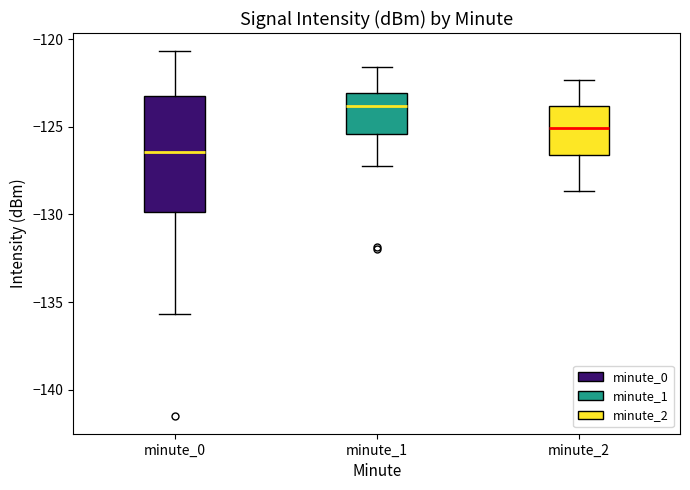

Which box is the tallest, from its lower edge to its upper edge?

minute_0